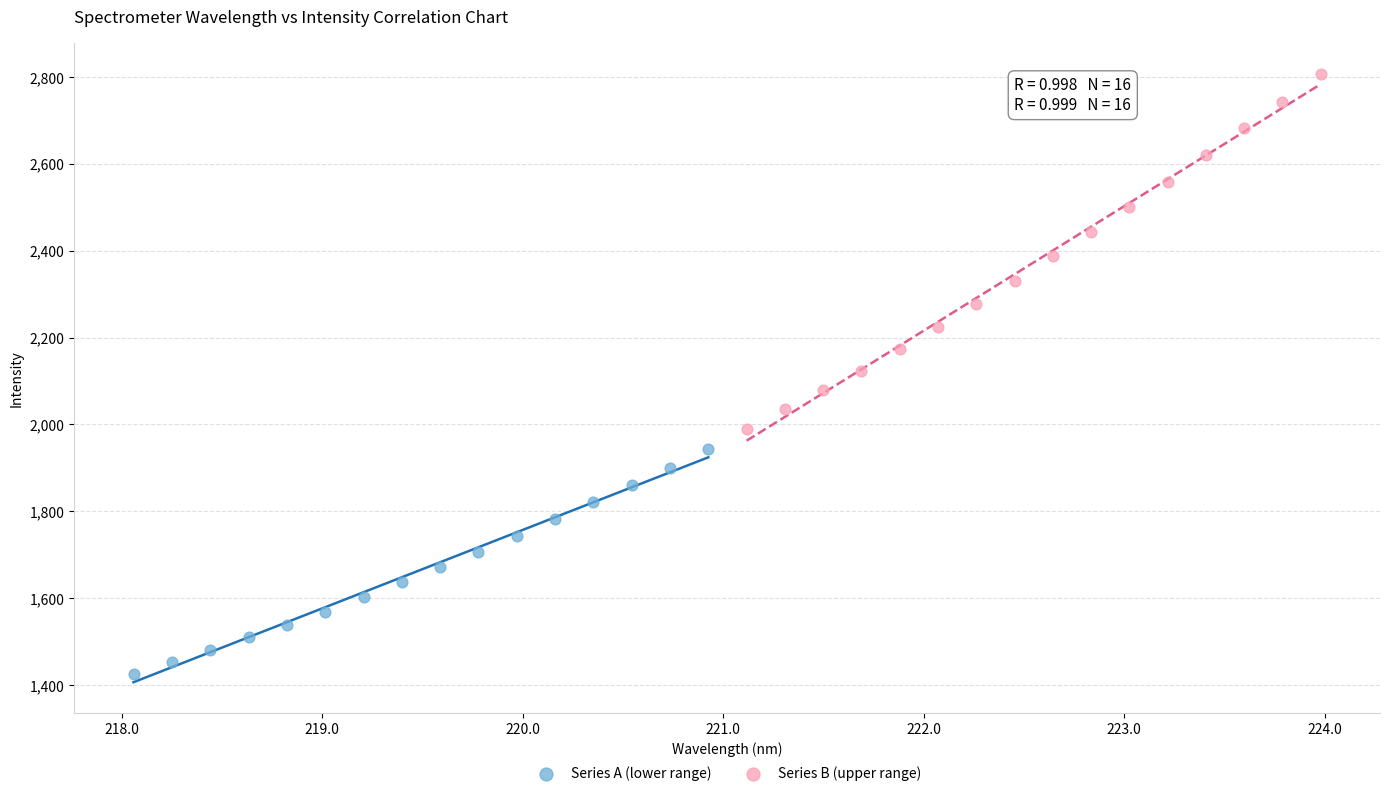

Which series contains the highest Y value?

Series B (upper range)